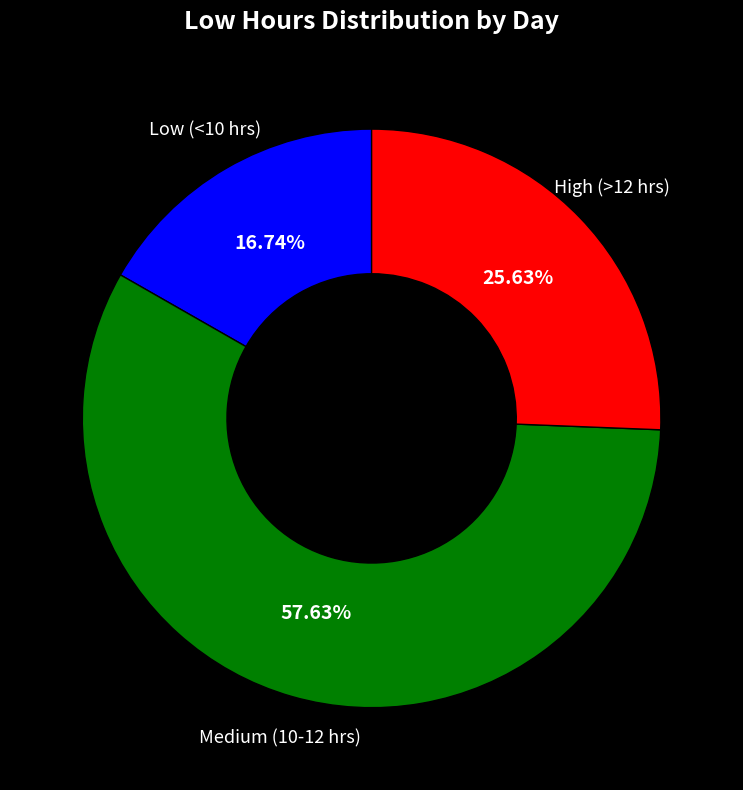

Is there a majority slice in this chart?

Yes